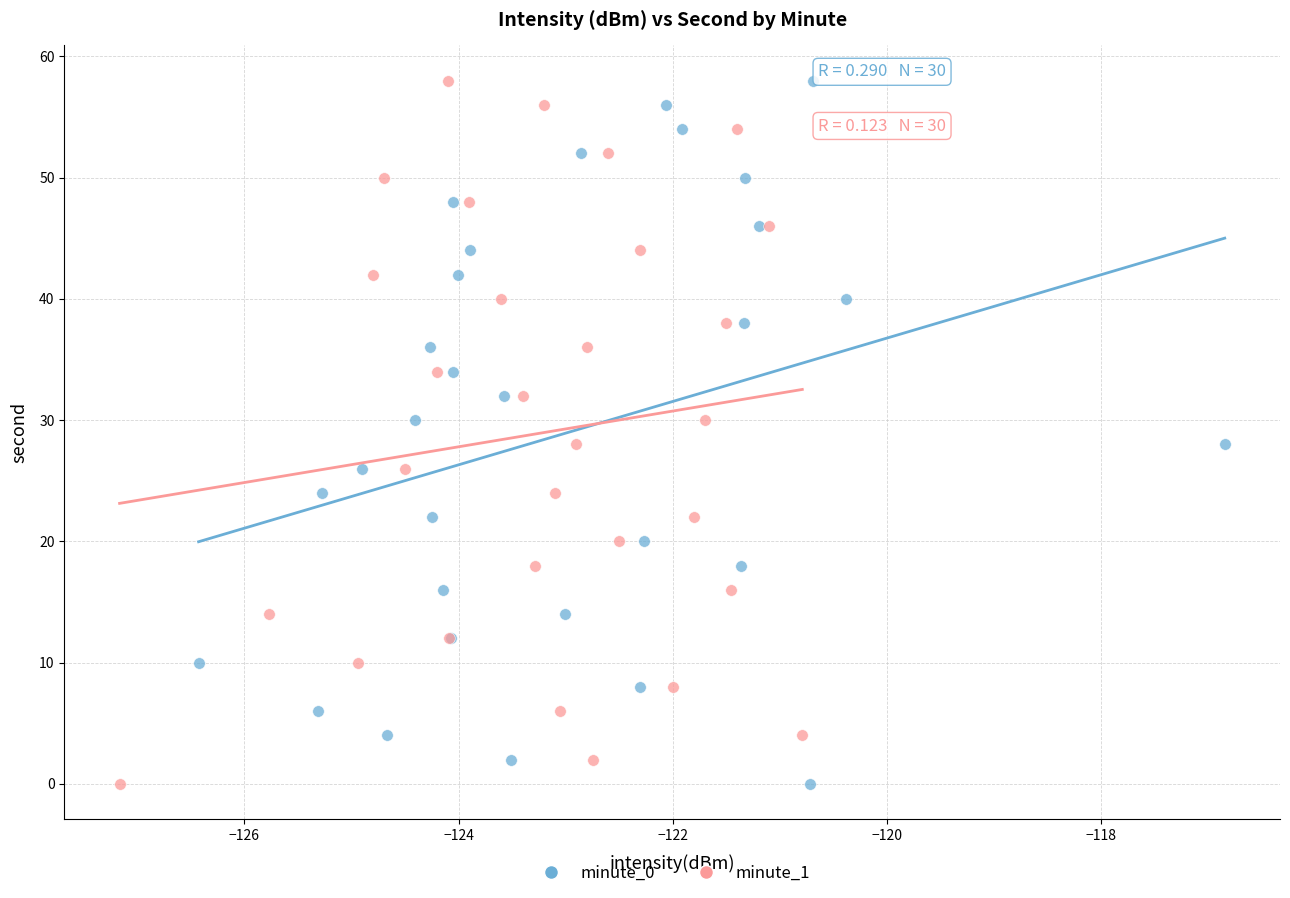

What are all the series names shown in the legend?

minute_0, minute_1